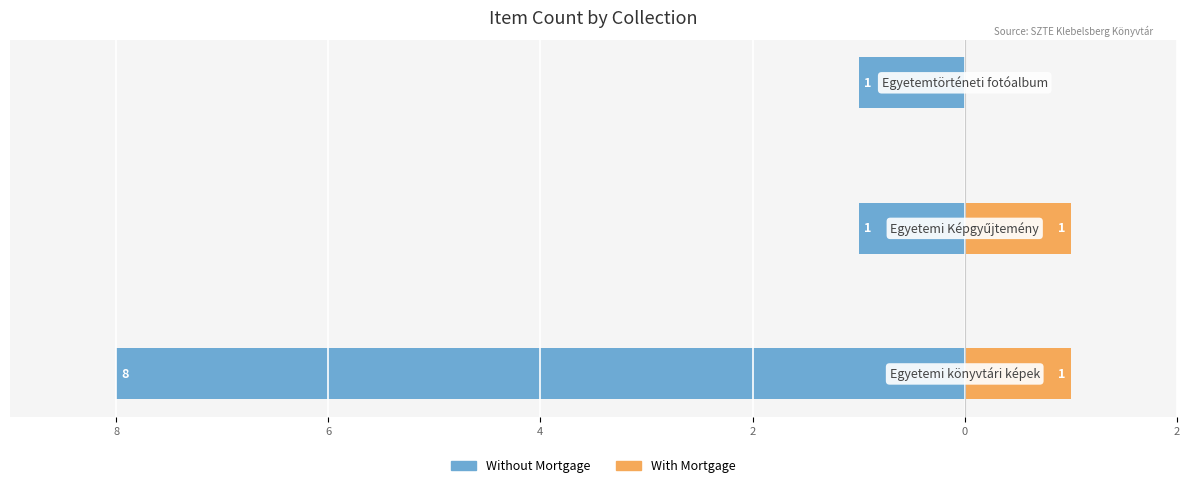

Reading right to left, what are all the values shown in this chart?

Without Mortgage: -1	-1	-8
With Mortgage: 0	1	1